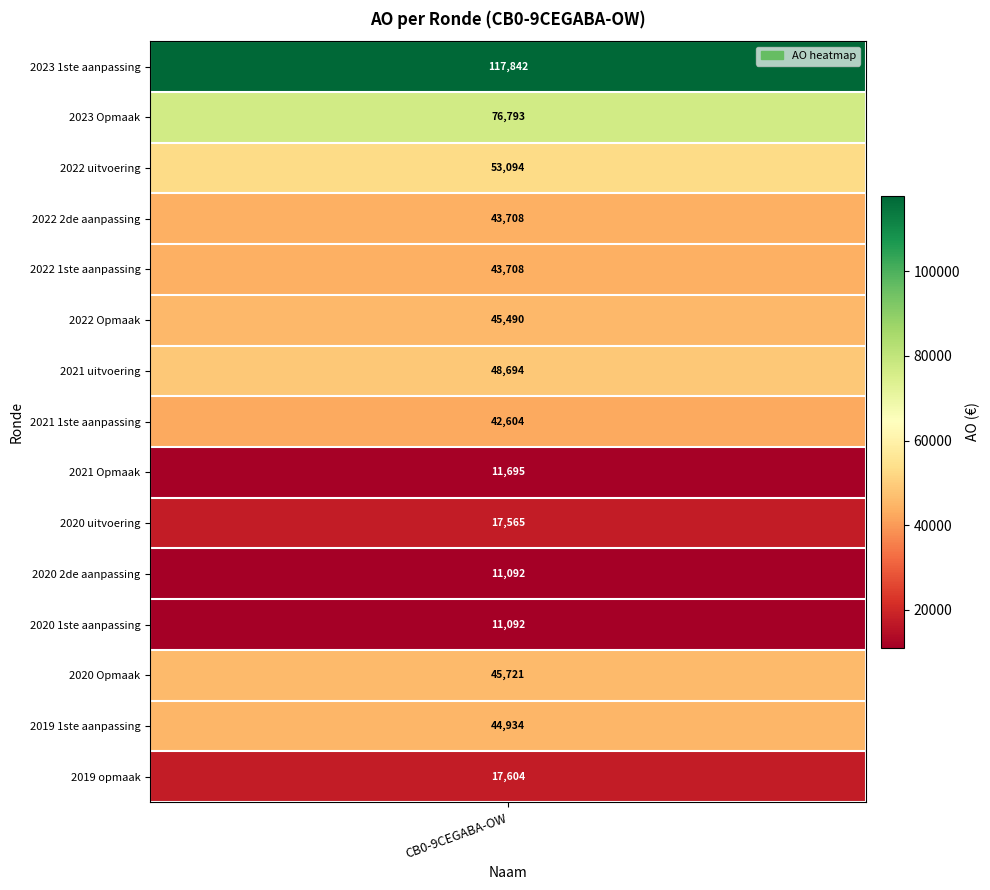

List the labels in order of value, largest first.

2023 1ste aanpassing, 2023 Opmaak, 2022 uitvoering, 2021 uitvoering, 2020 Opmaak, 2022 Opmaak, 2019 1ste aanpassing, 2022 2de aanpassing, 2022 1ste aanpassing, 2021 1ste aanpassing, 2019 opmaak, 2020 uitvoering, 2021 Opmaak, 2020 2de aanpassing, 2020 1ste aanpassing